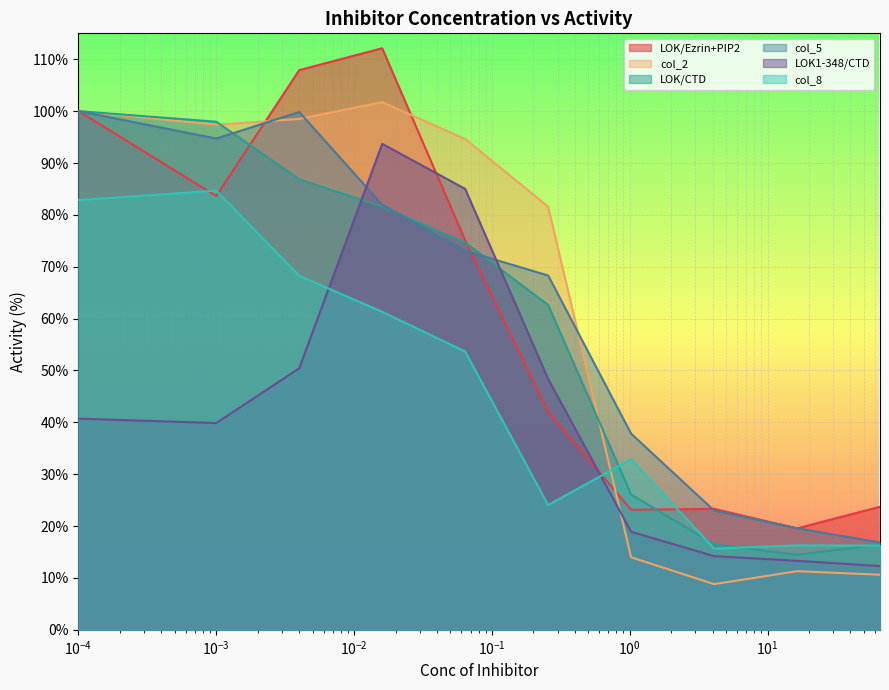

What is the maximum value for LOK/Ezrin+PIP2?

112.1